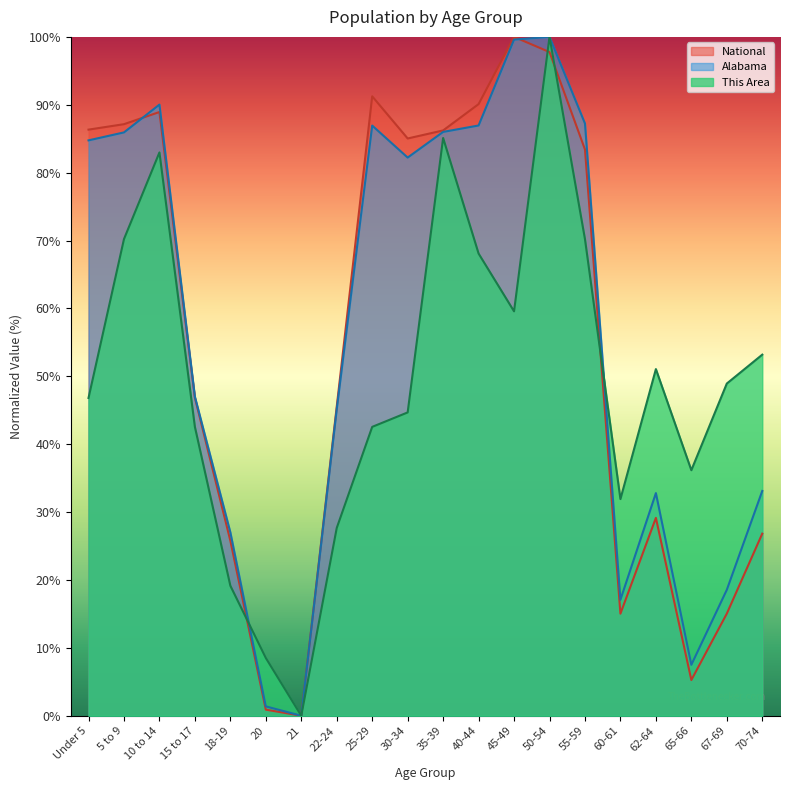

True or false: This Area has more than 1 interior local peaks.

True